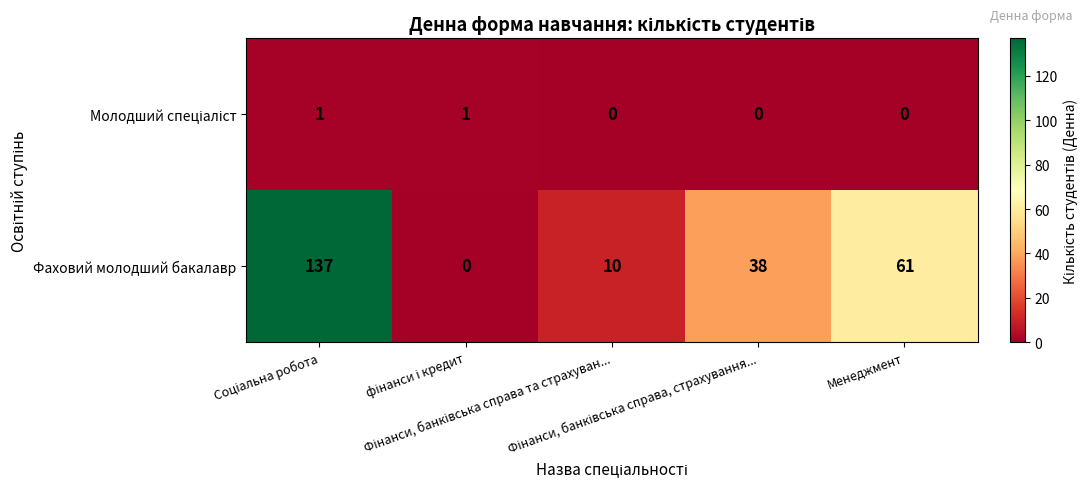

What is the difference between the maximum and second lowest values in the Фаховий молодший бакалавр series?

127